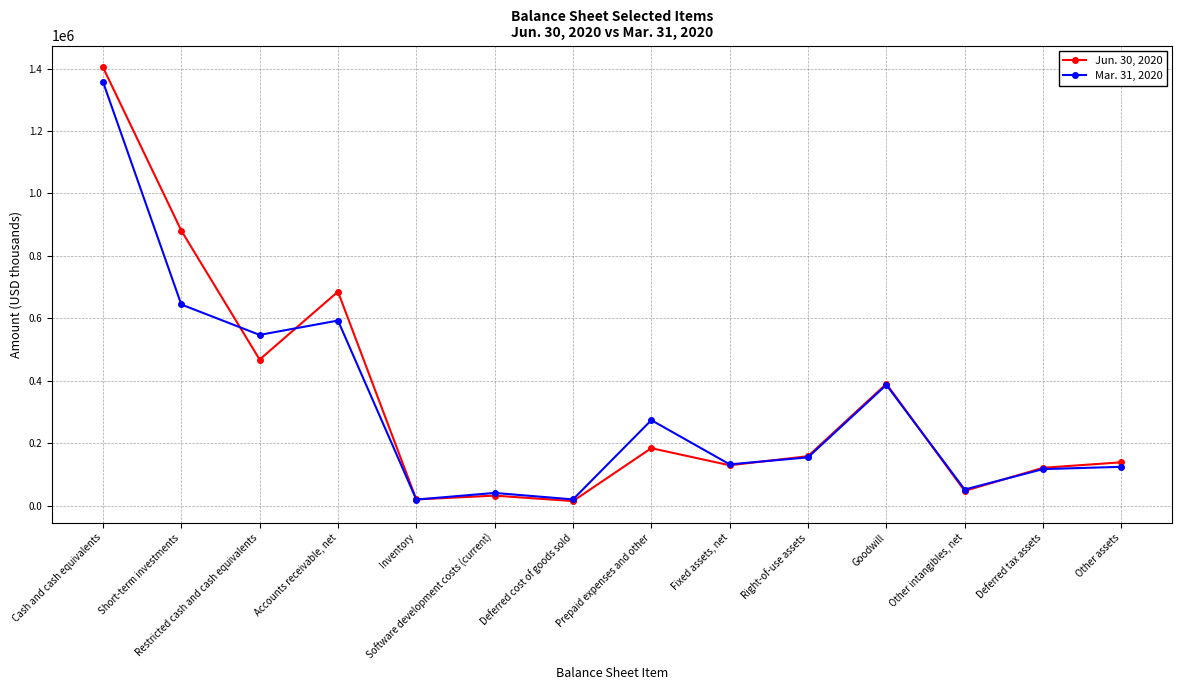

The value of Jun. 30, 2020 at Software development costs (current) is 31714. True or false?

True